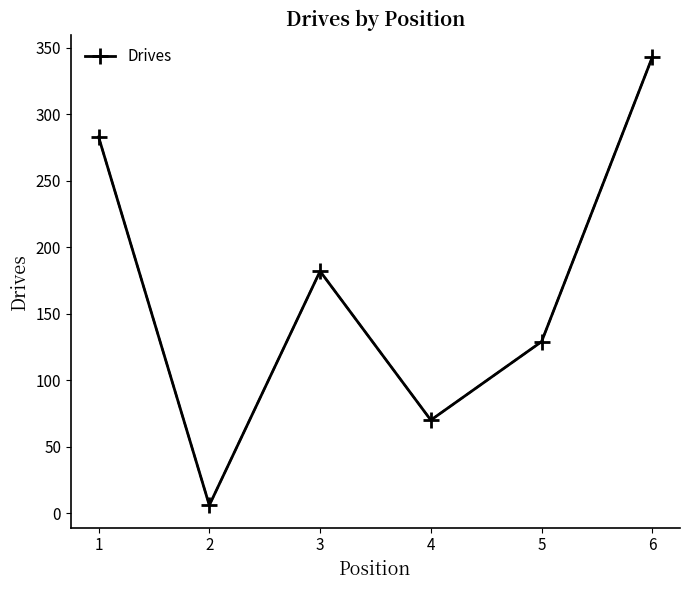

Which label corresponds to the smallest value in the chart?

2